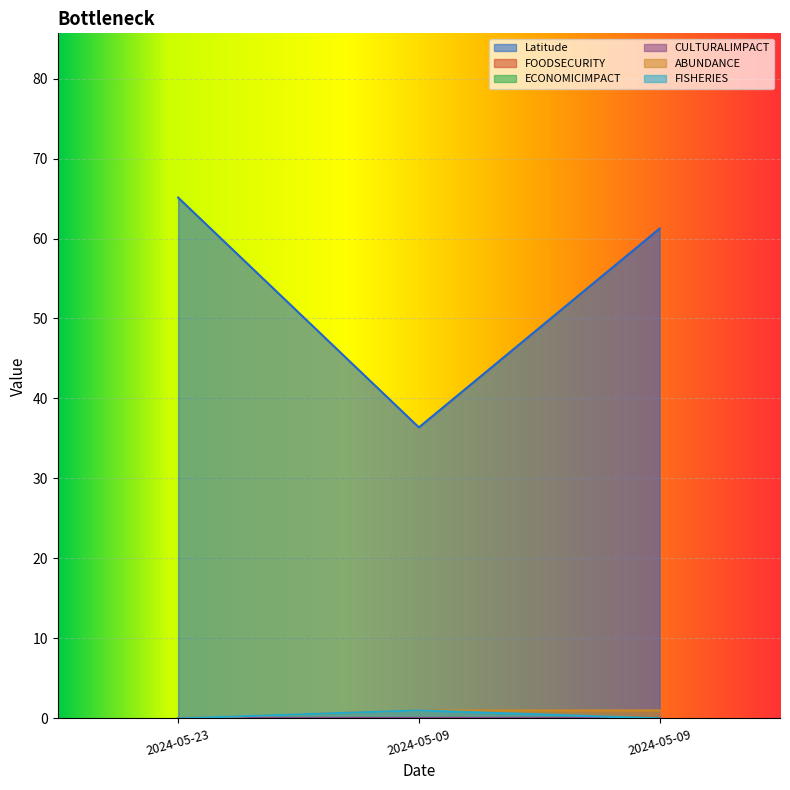

What is the spread (max minus min) of values at 2024-05-23?

65.1